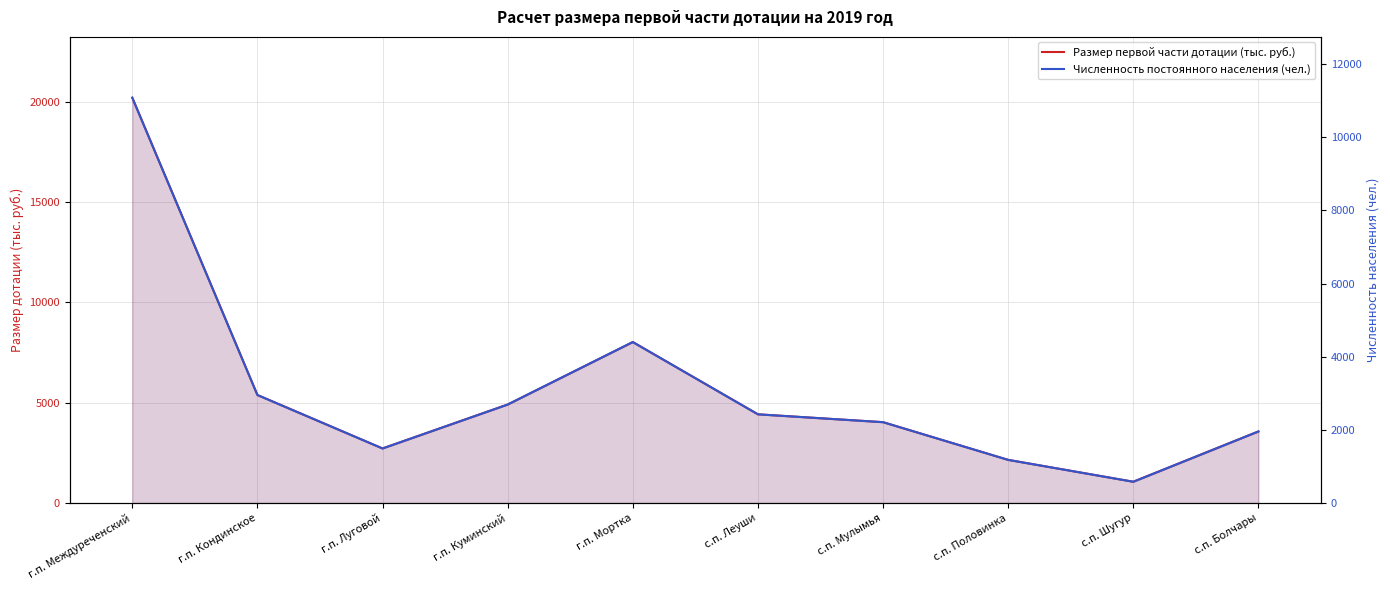

What is the label of the 3rd point from the left?

г.п. Луговой